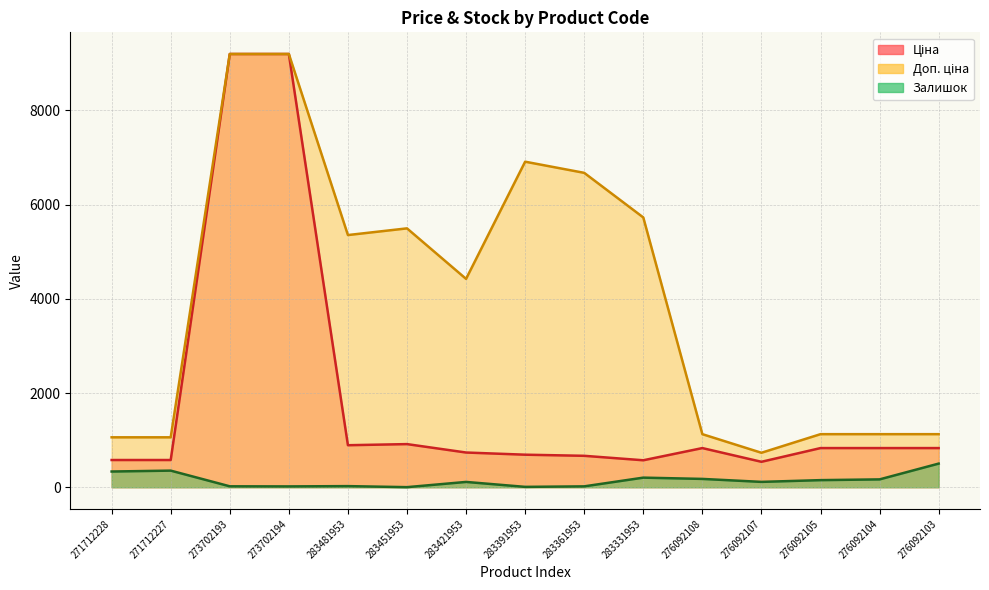

What is the value of the Залишок point at the 2nd from the left?

353.0